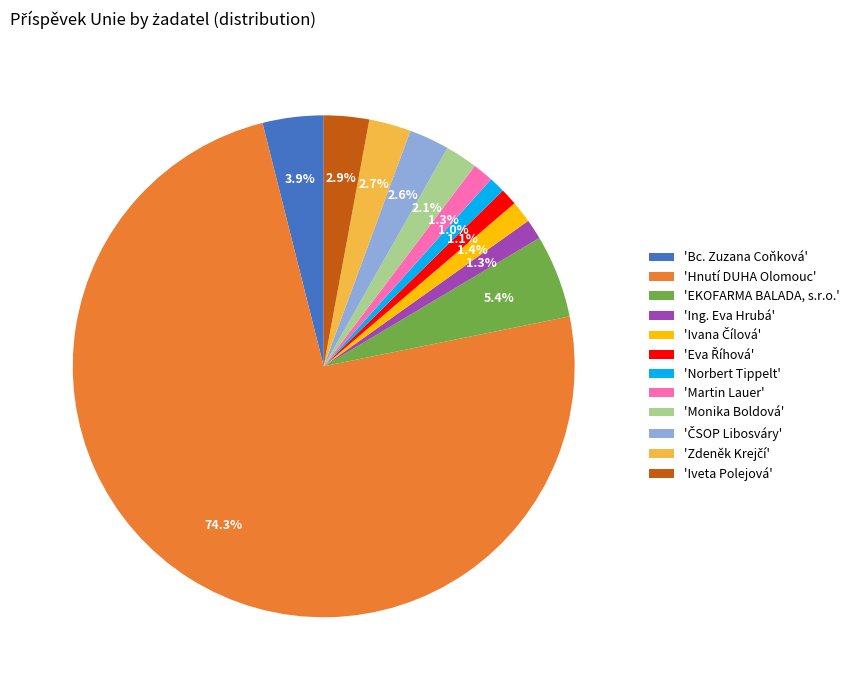

Which slice is the largest?

'Hnutí DUHA Olomouc'